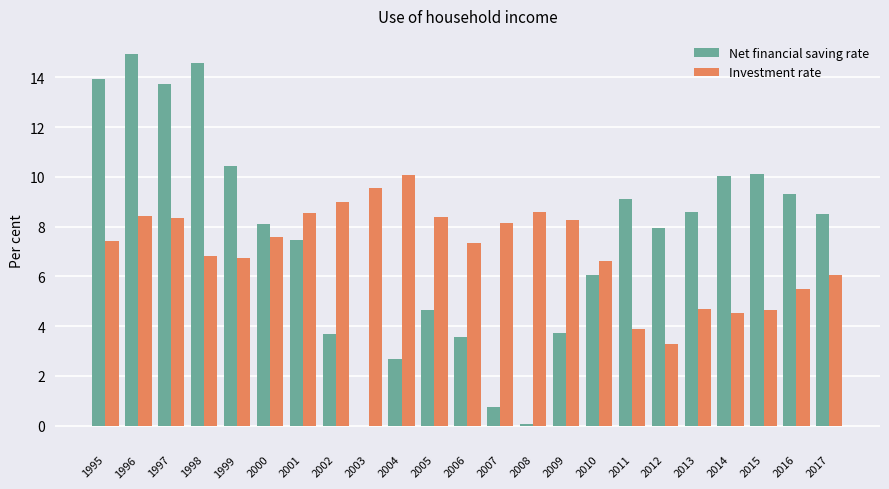

What is the total value across all series at 2002?

12.7